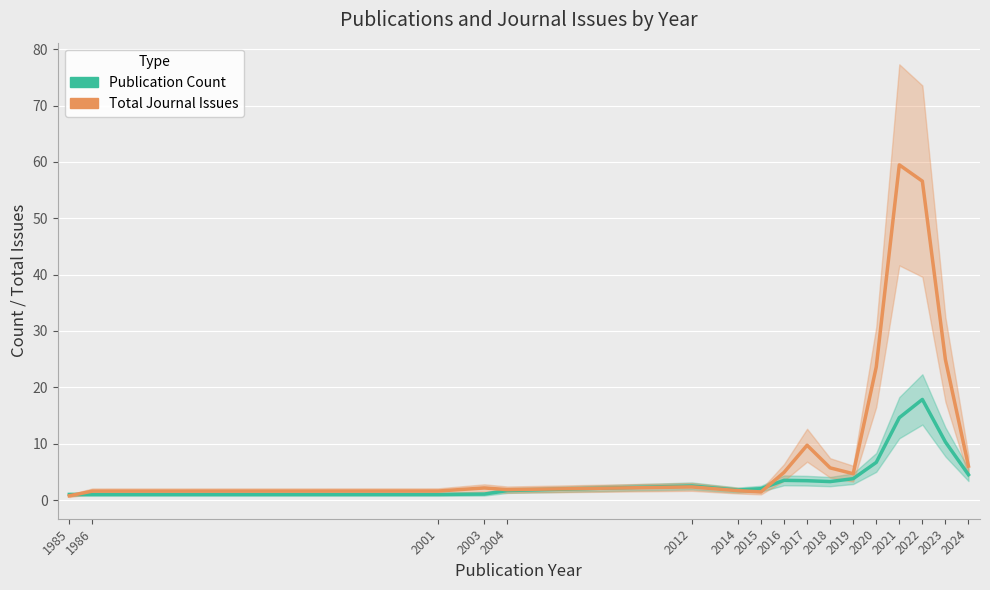

At how many categories does at least one series exceed 25?

2